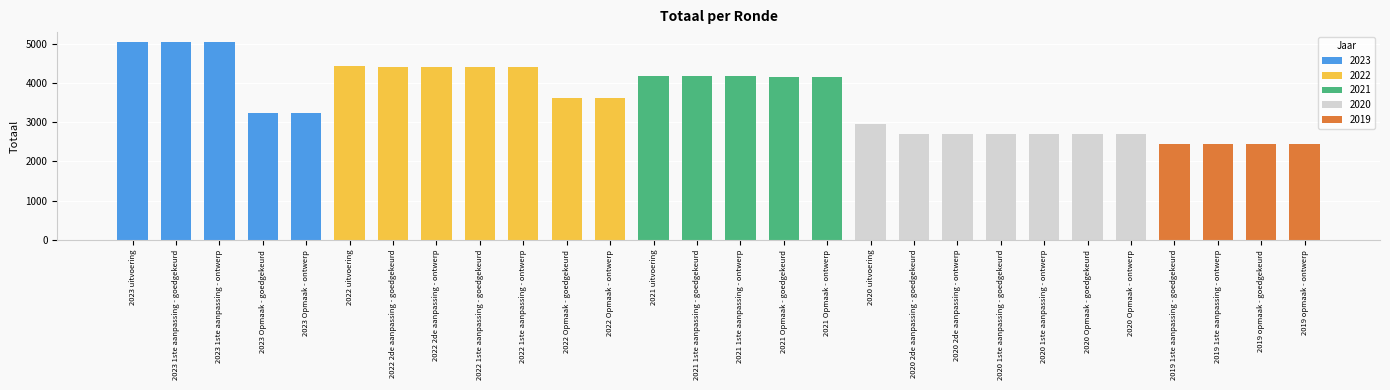

The value at 2020 1ste aanpassing - ontwerp is 1766. True or false?

False